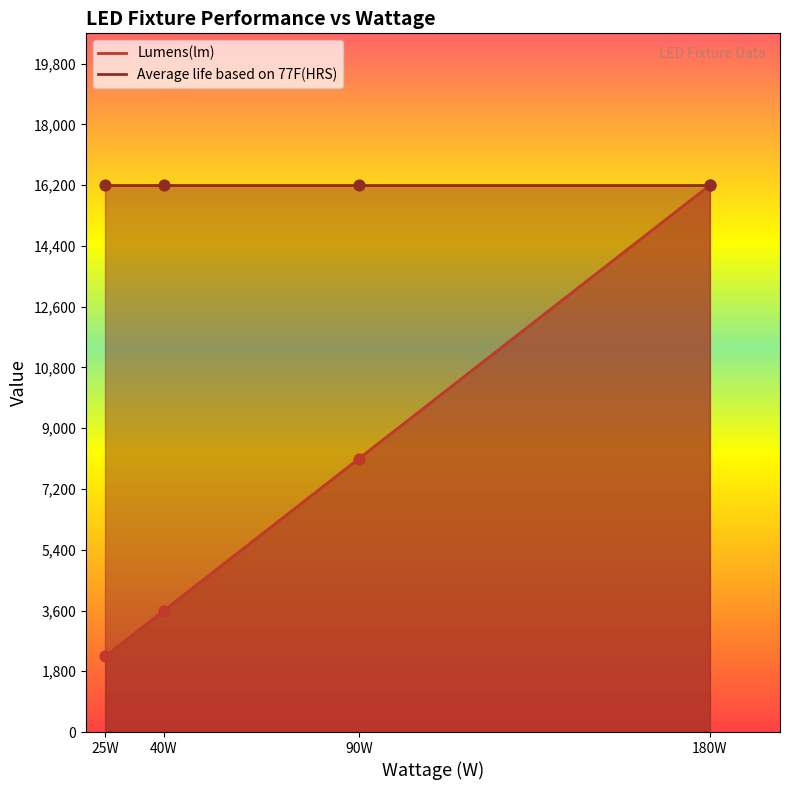

Which series reaches the minimum Y coordinate?

Lumens(lm)